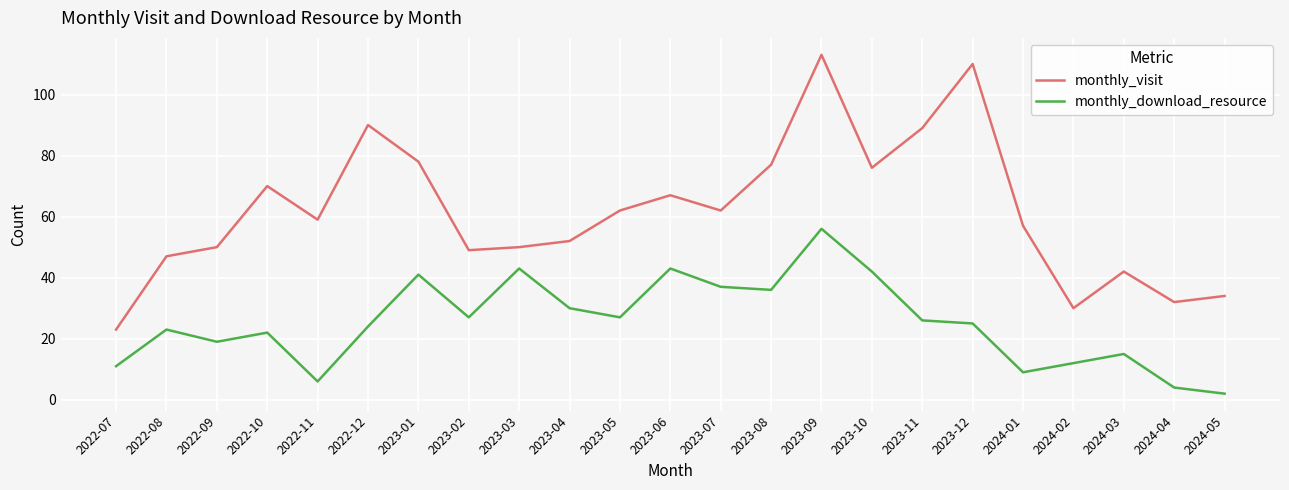

Reading left to right, extract all data points from this chart.

monthly_visit: 23	47	50	70	59	90	78	49	50	52	62	67	62	77	113	76	89	110	57	30	42	32	34
monthly_download_resource: 11	23	19	22	6	24	41	27	43	30	27	43	37	36	56	42	26	25	9	12	15	4	2